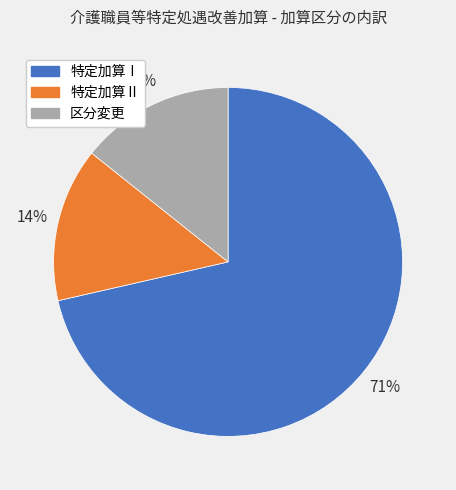

Combined, do 特定加算Ⅱ and 特定加算Ⅰ account for over 50%?

Yes